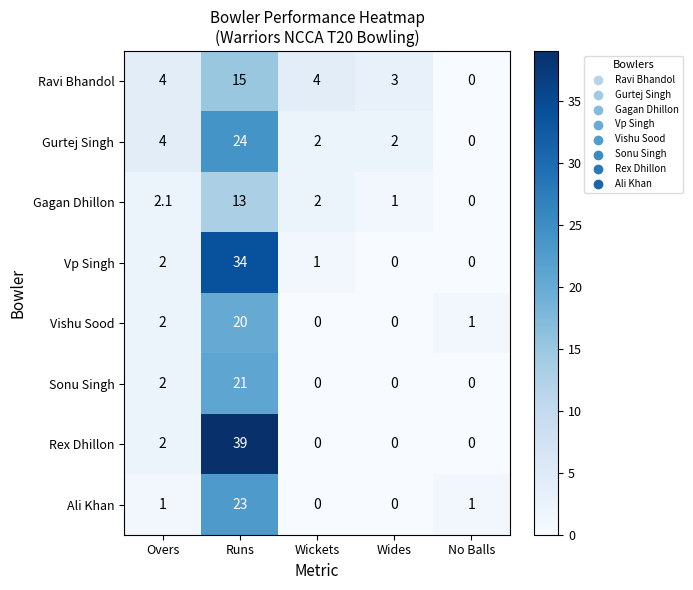

What value does the Rex Dhillon series have at Runs?

39.0